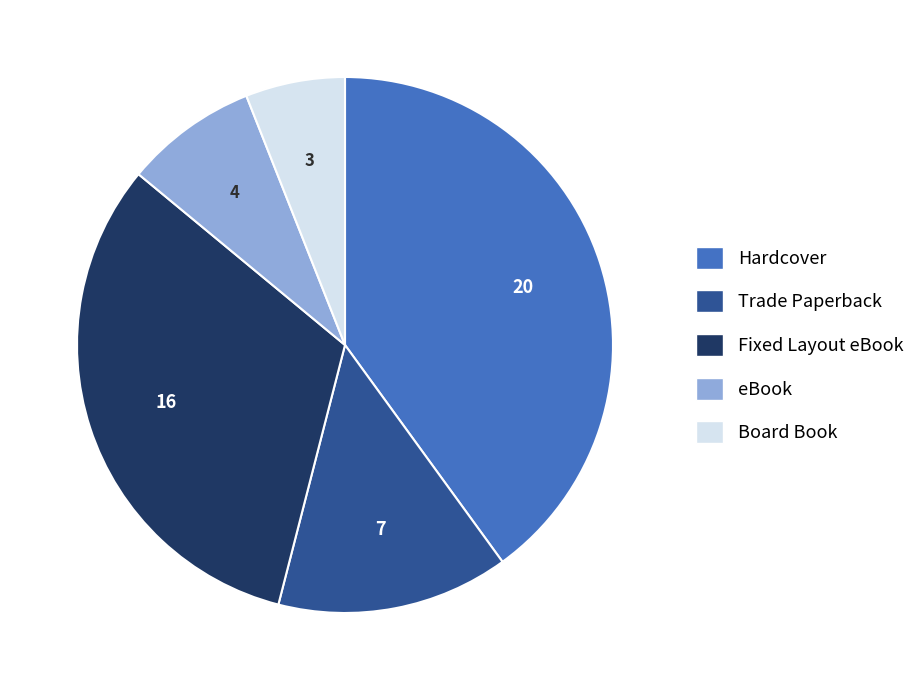

How many segments does this pie chart have?

5